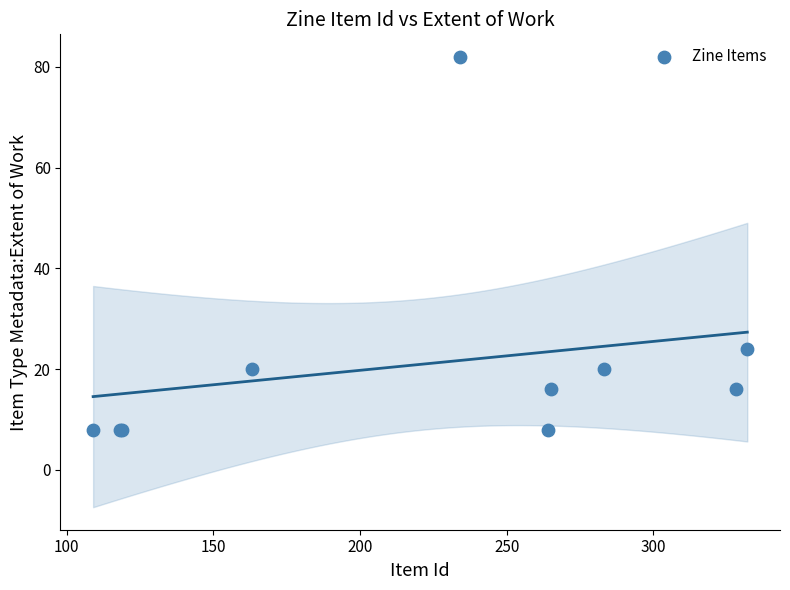

What Y value in the scatter plot is closest to 45?

24